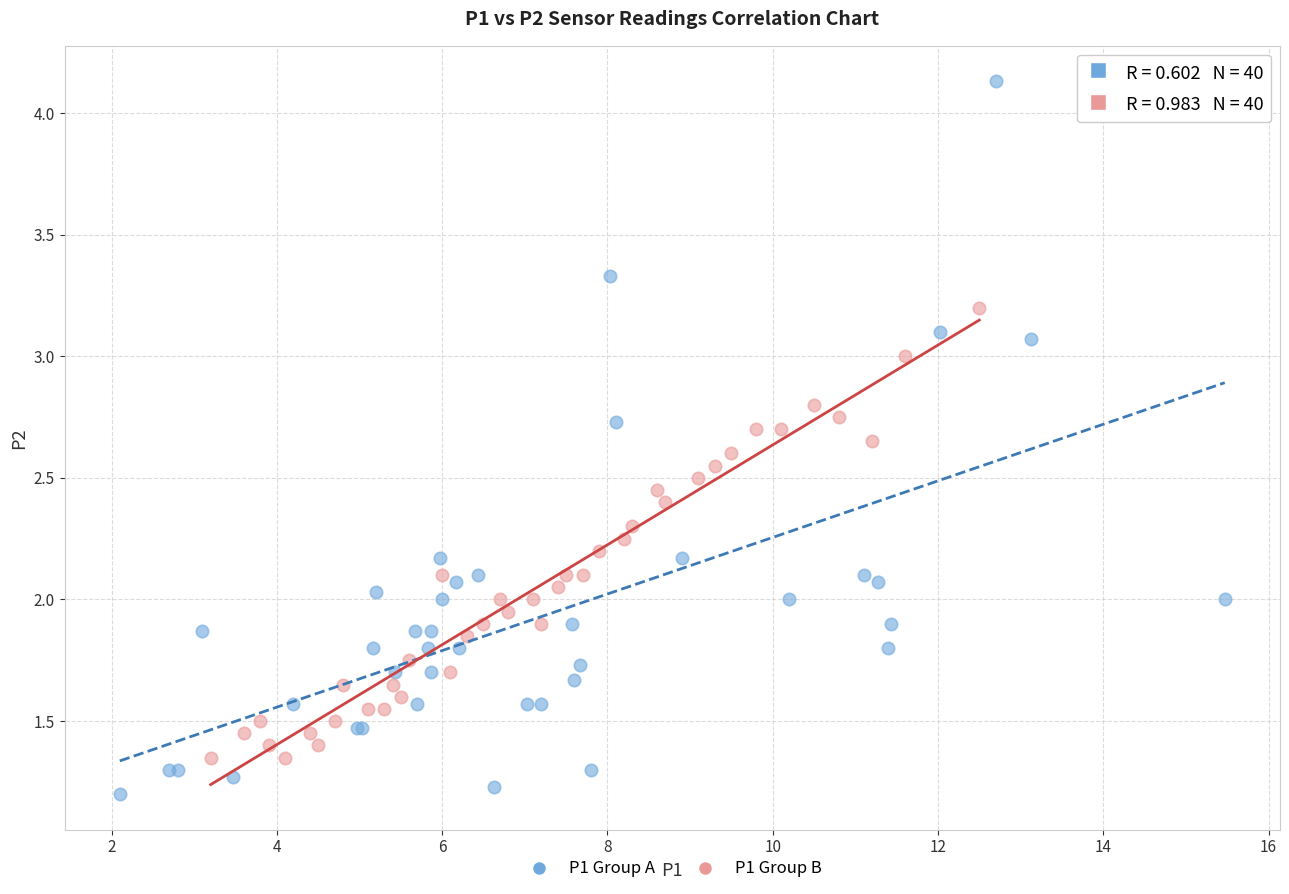

Which series has the widest spread of Y values?

P1 Group A